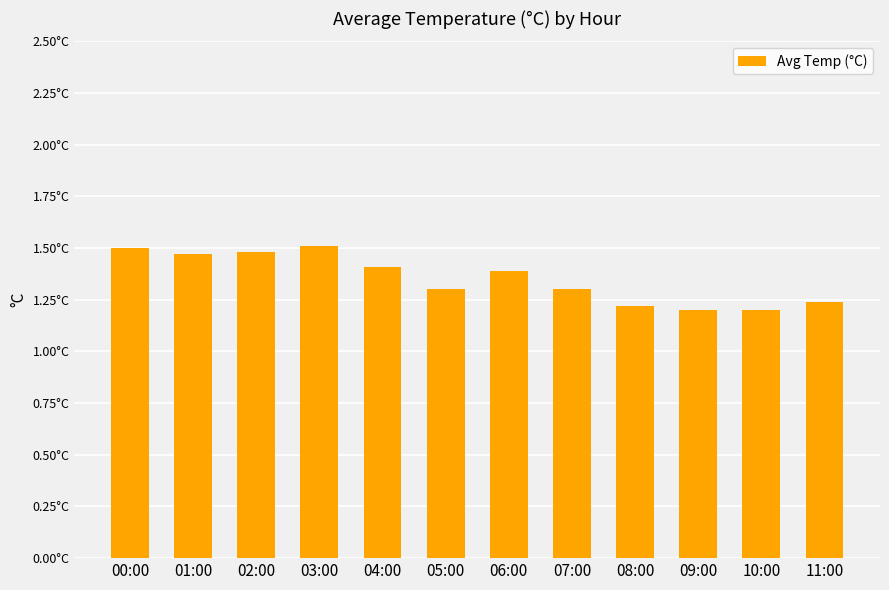

Reading right to left, list all the values displayed in this chart.

1.2	1.2	1.2	1.2	1.3	1.4	1.3	1.4	1.5	1.5	1.5	1.5